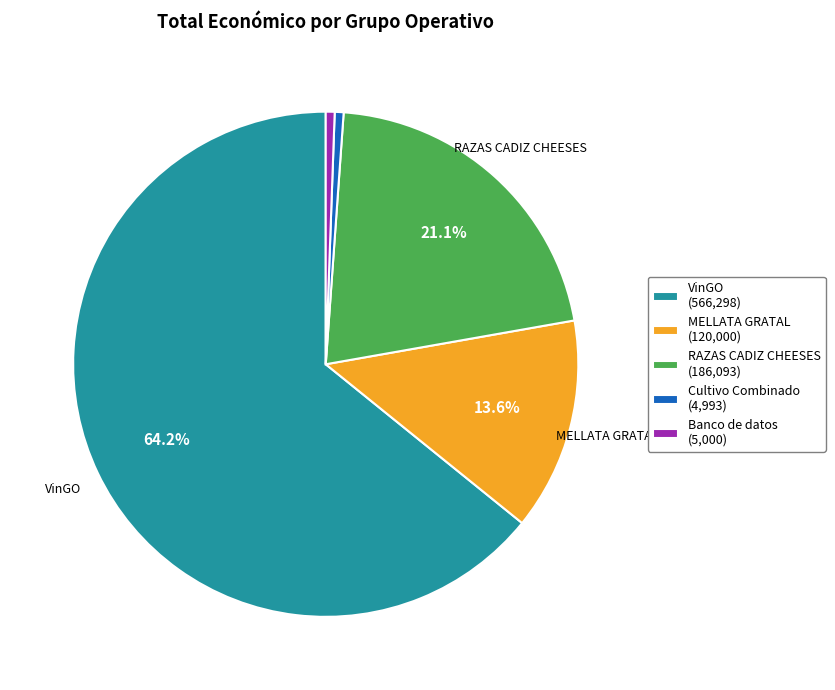

What percentage is the VinGO slice, to the nearest percent?

64%